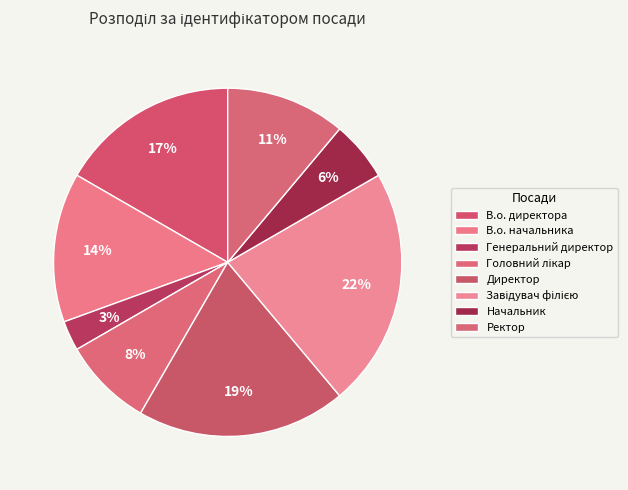

Rank the categories by value from highest to lowest.

Завідувач філією, Директор, В.о. директора, В.о. начальника, Ректор, Головний лікар, Начальник, Генеральний директор